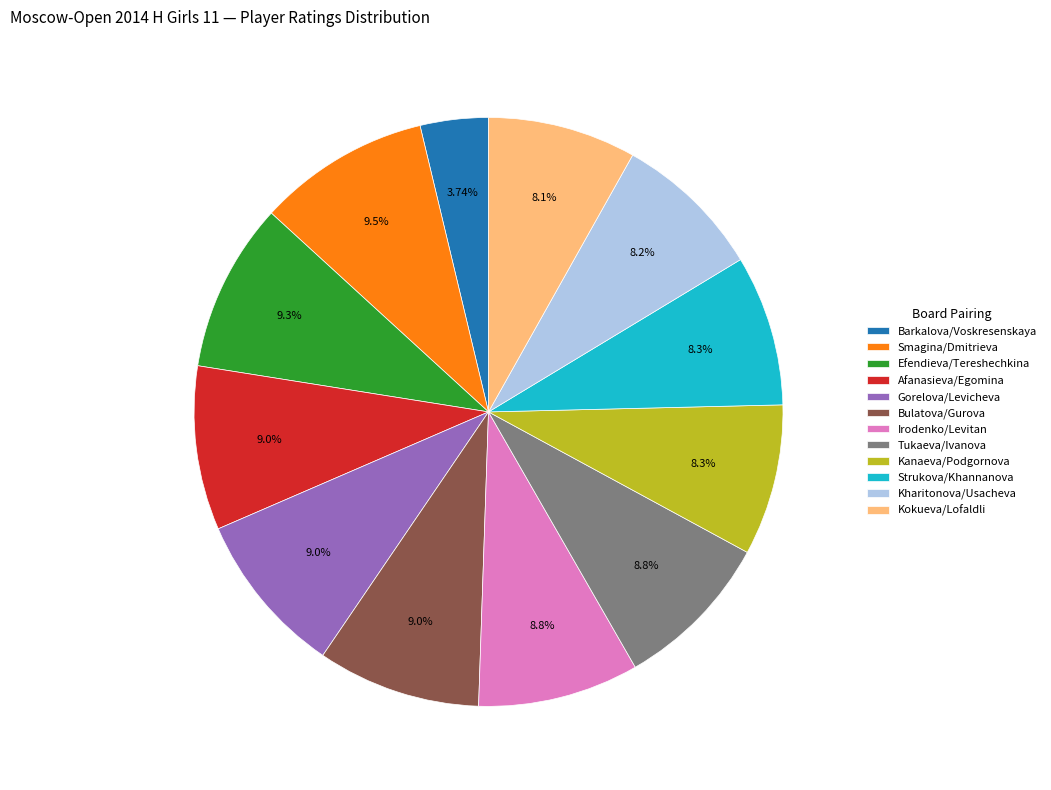

Which has a higher value, Kharitonova/Usacheva or Bulatova/Gurova?

Bulatova/Gurova